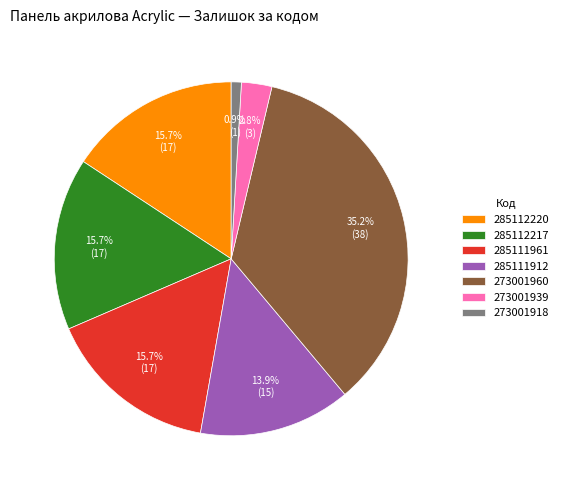

Does any single category account for the majority?

No